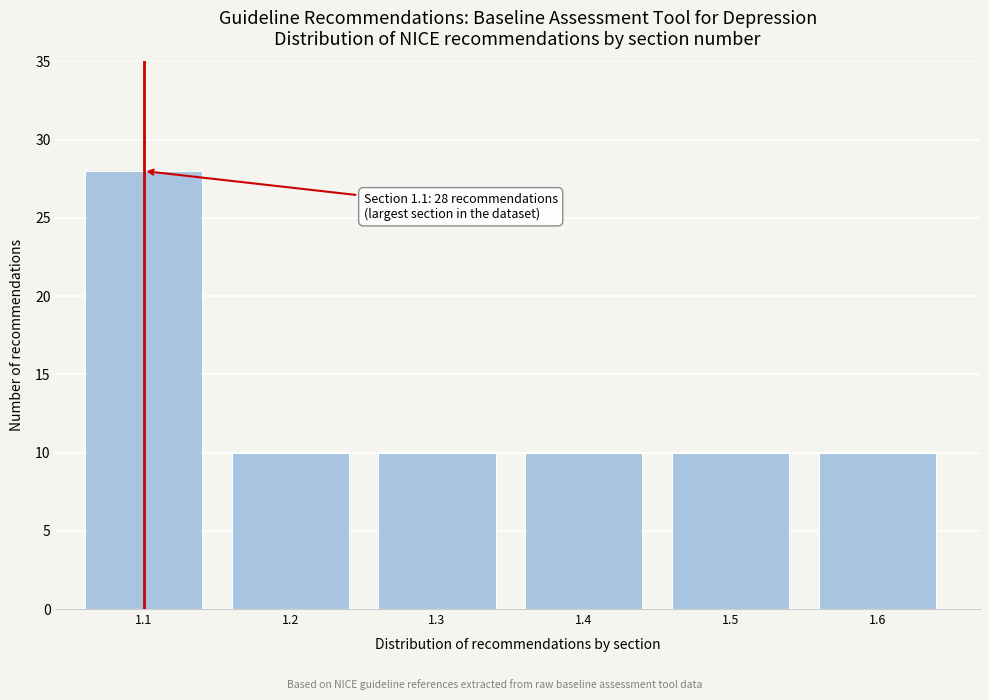

Reading left to right, list all the values displayed in this chart.

1.1=28	1.2=10	1.3=10	1.4=10	1.5=10	1.6=10